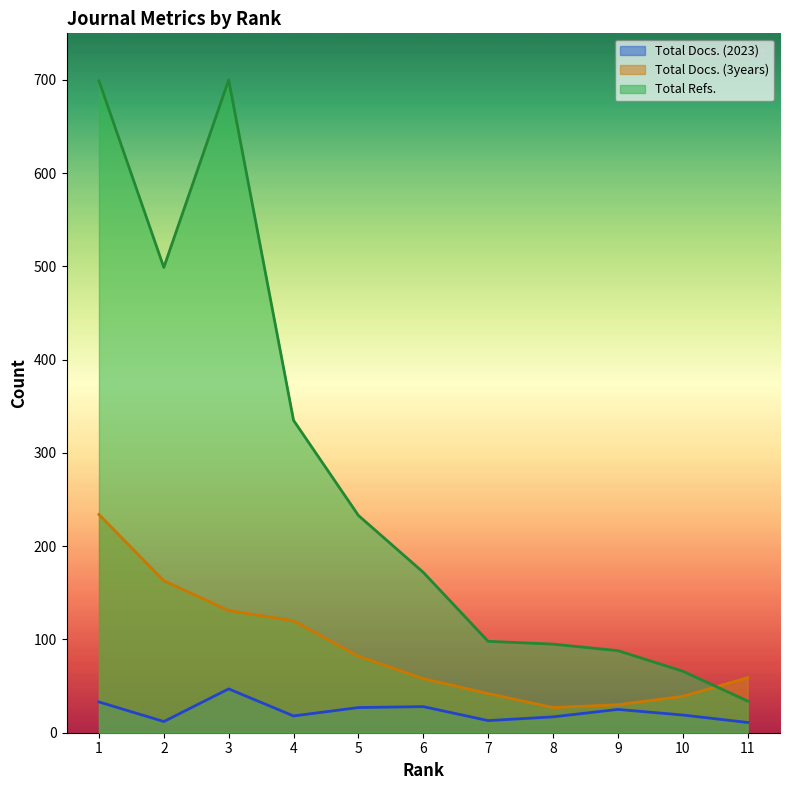

The value of Total Docs. (2023) at 5 is 27. True or false?

True